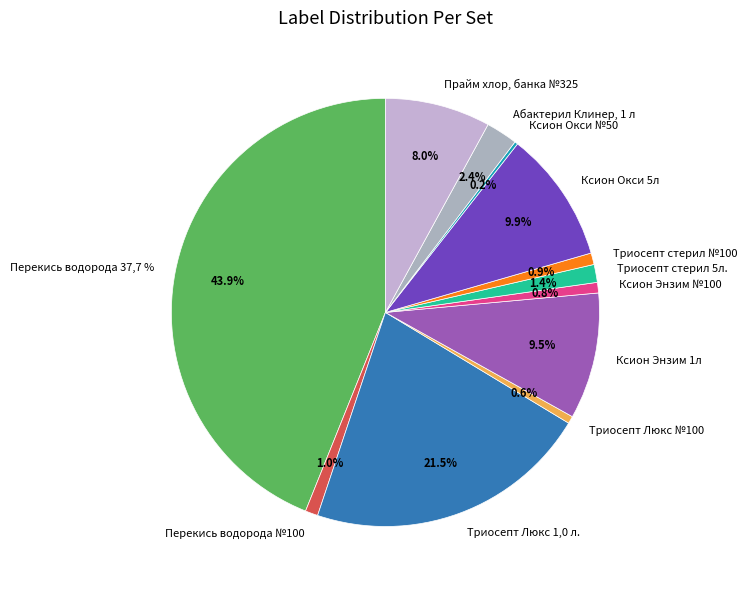

What percentage is the Абактерил Клинер, 1 л slice, to the nearest percent?

2%